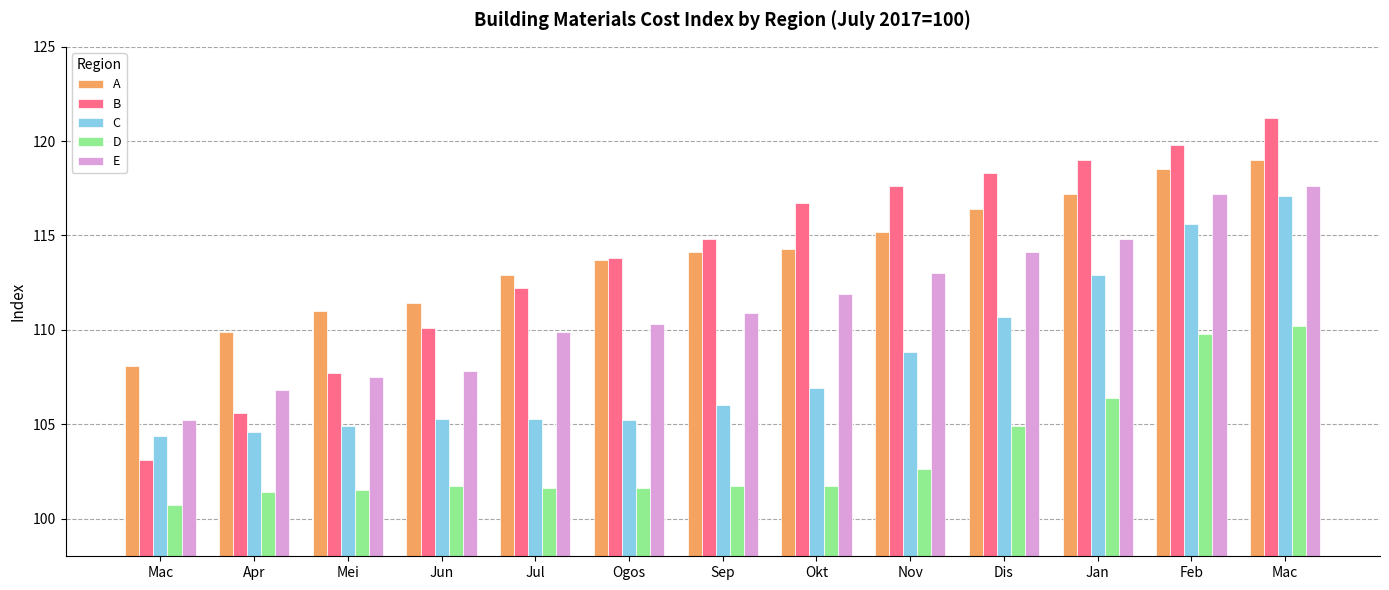

At which category is the sum across all series the highest?

Mac